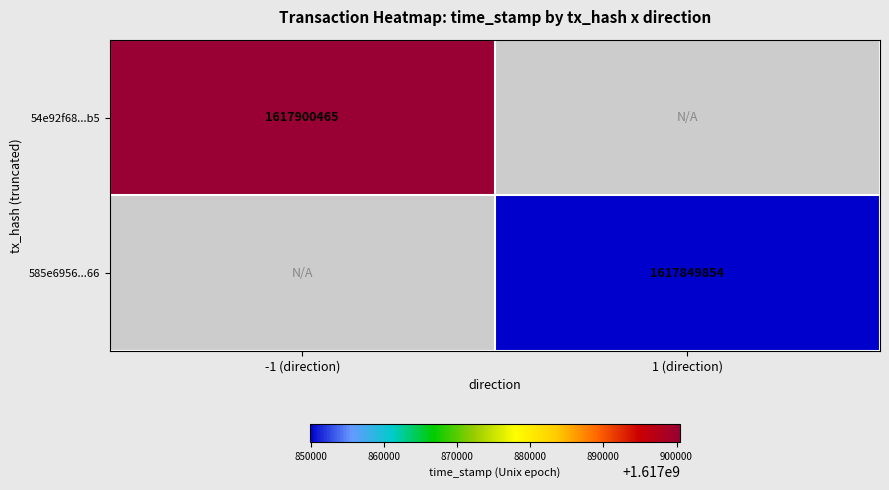

At how many categories does at least one series exceed 1617891799?

1